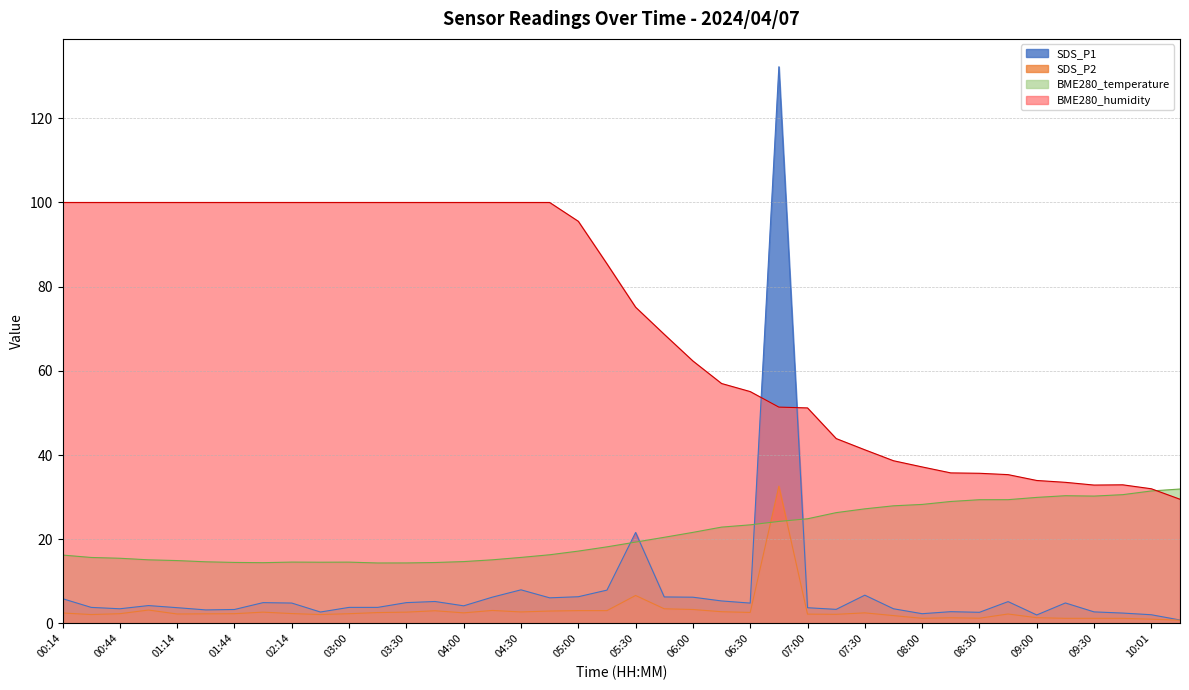

Where is the first local maximum for SDS_P2?

00:59